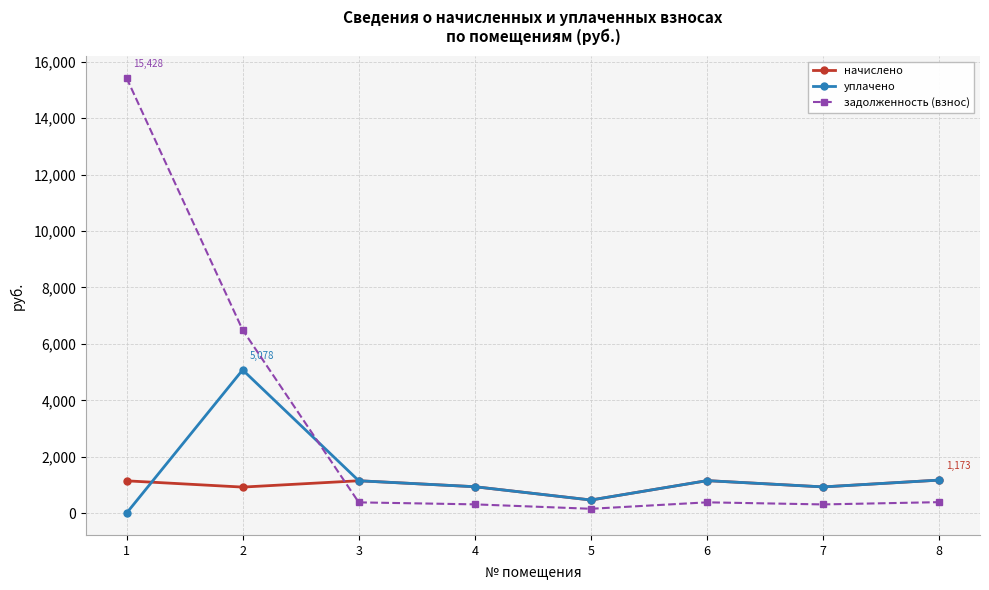

Rank the series by their maximum value, from lowest to highest.

начислено, уплачено, задолженность (взнос)